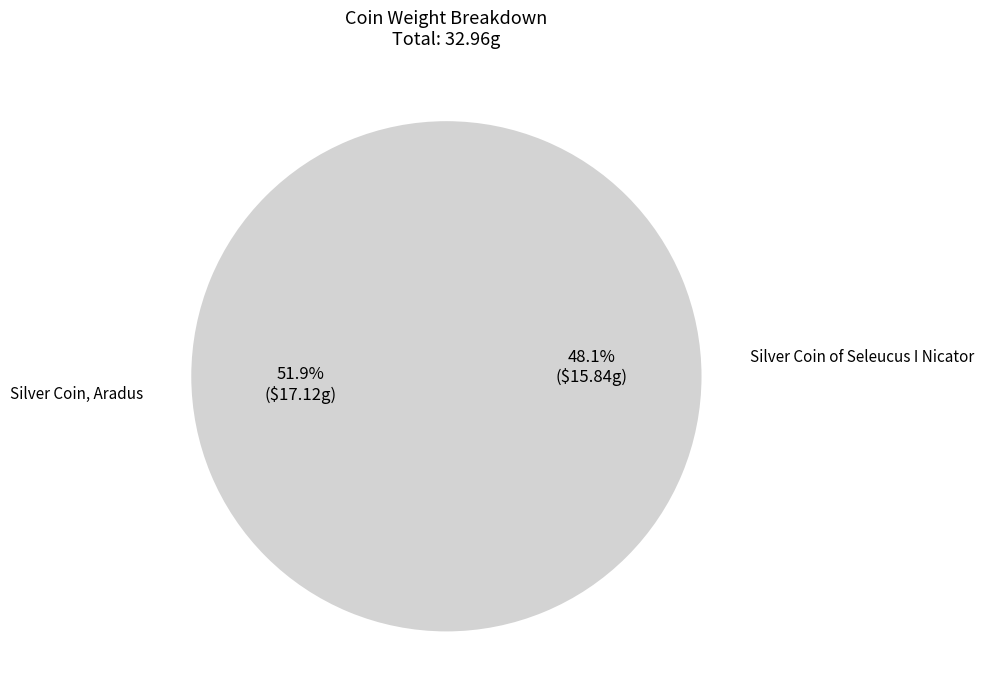

True or false: Silver Coin, Aradus accounts for 42% of the total.

False